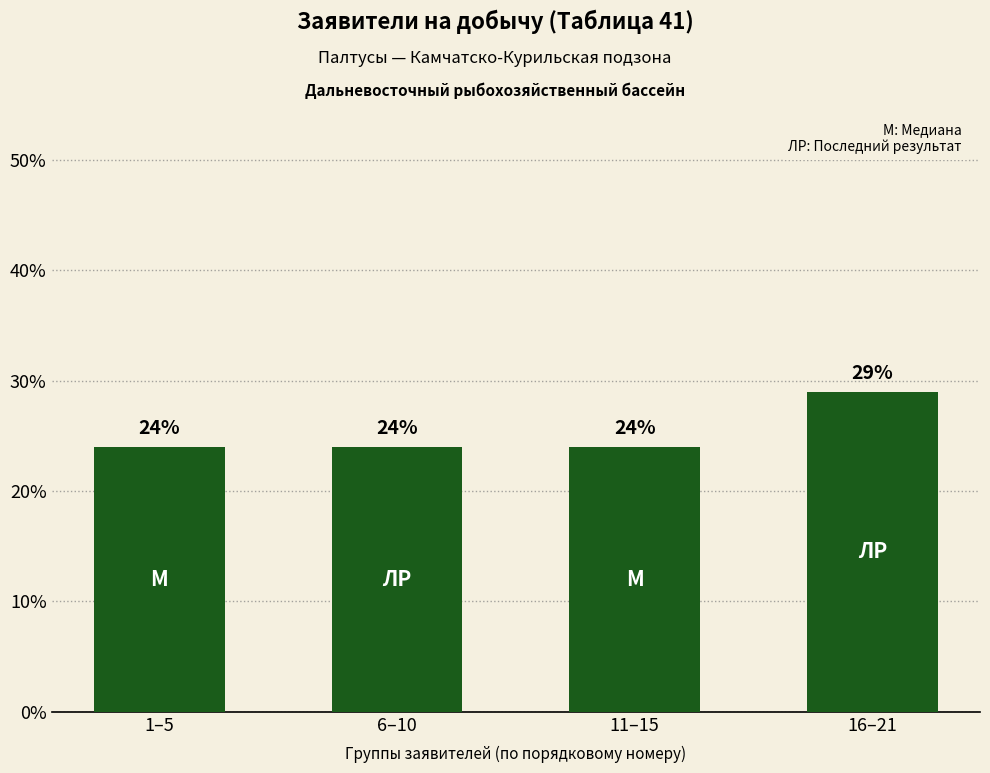

Count the values in the range 24 to 29.

4